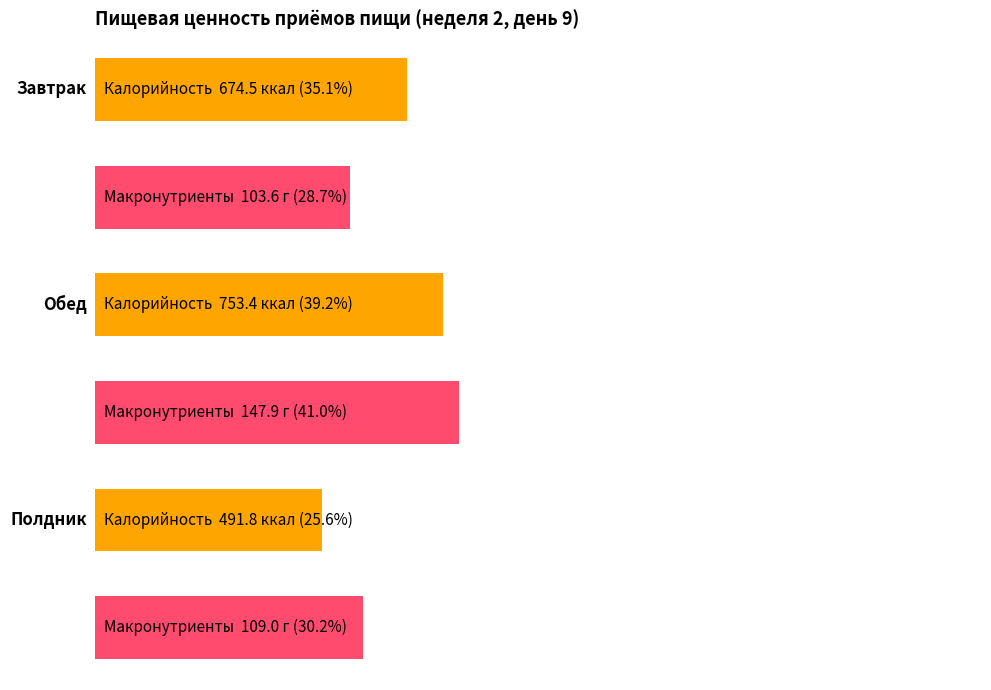

What is the label of the 2nd bar from the left?

Обед